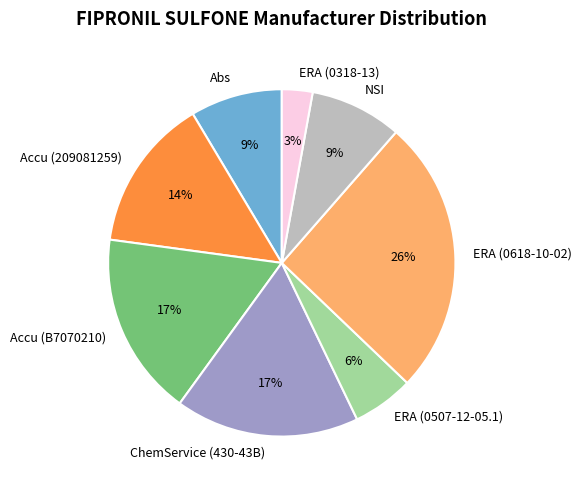

True or false: ERA (0507-12-05.1) accounts for 1% of the total.

False